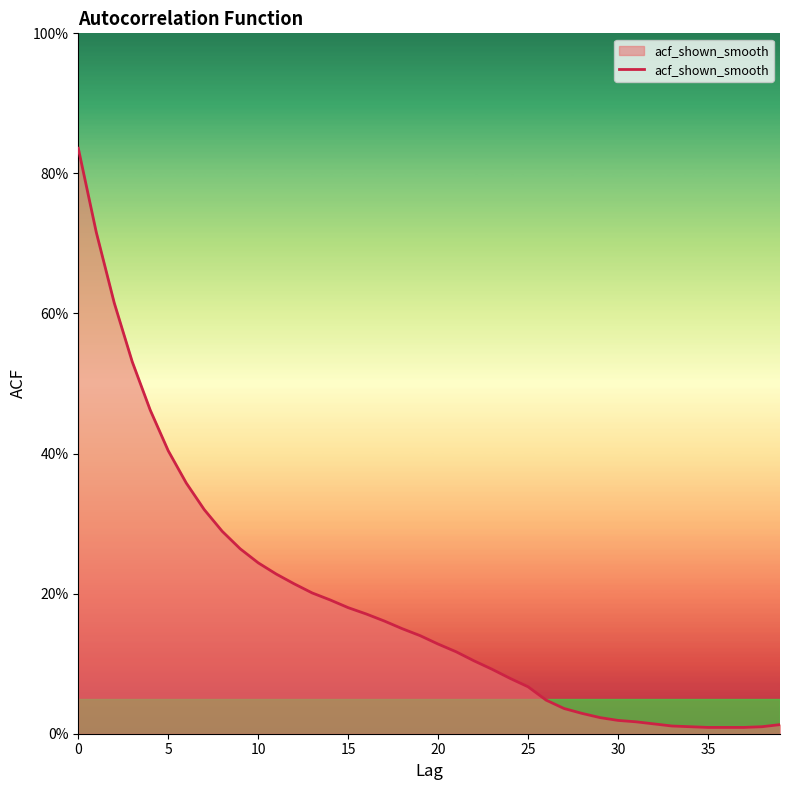

Does the chart have visible grid lines?

No